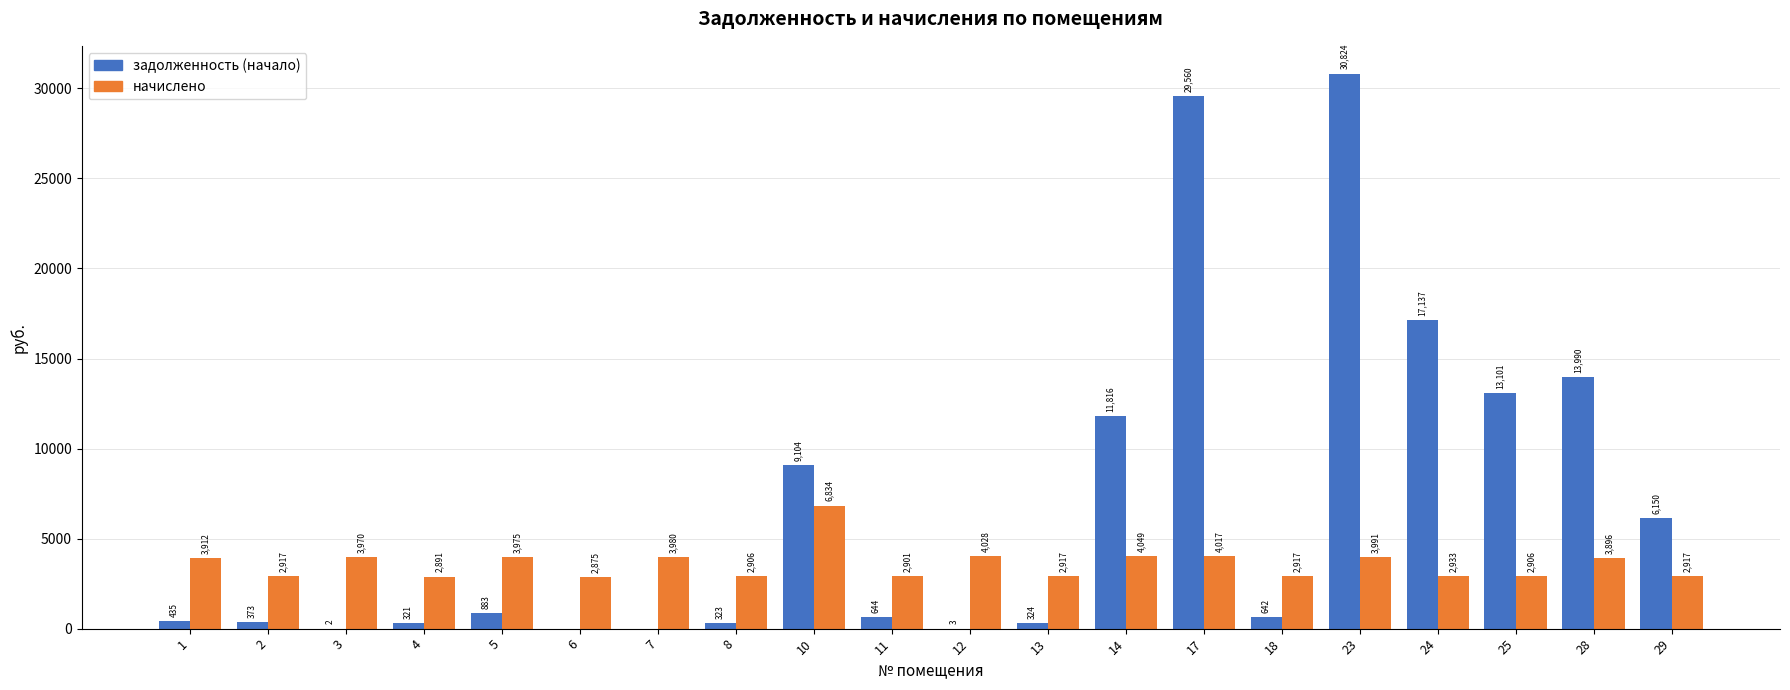

True or false: начислено has a value of 4863.2 at 18.

False